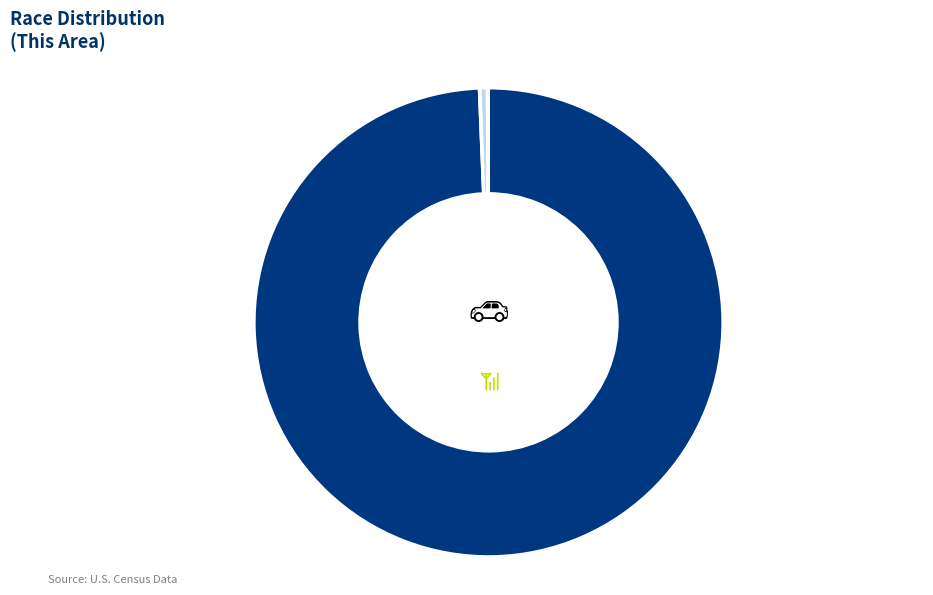

What is the majority slice?

White alone